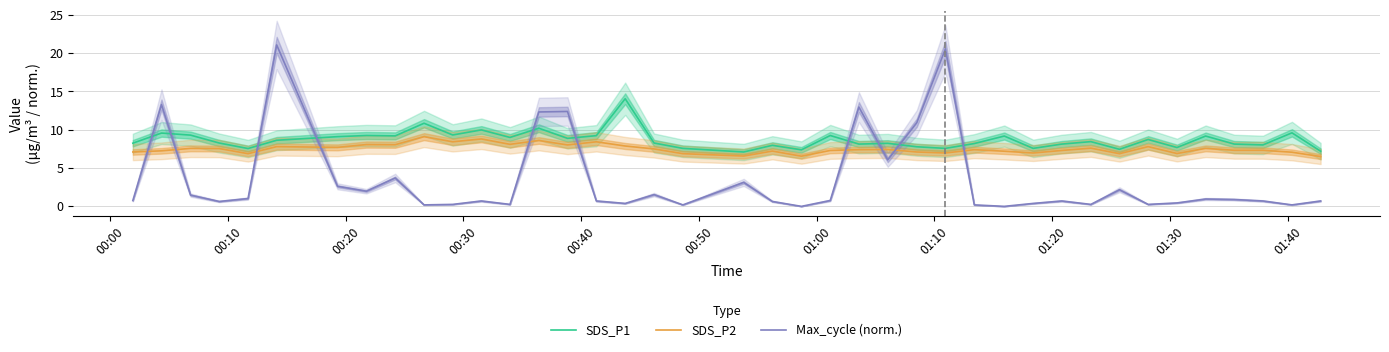

Which series ends up on top after the final intersection of SDS_P1 and Max_cycle (norm.)?

SDS_P1